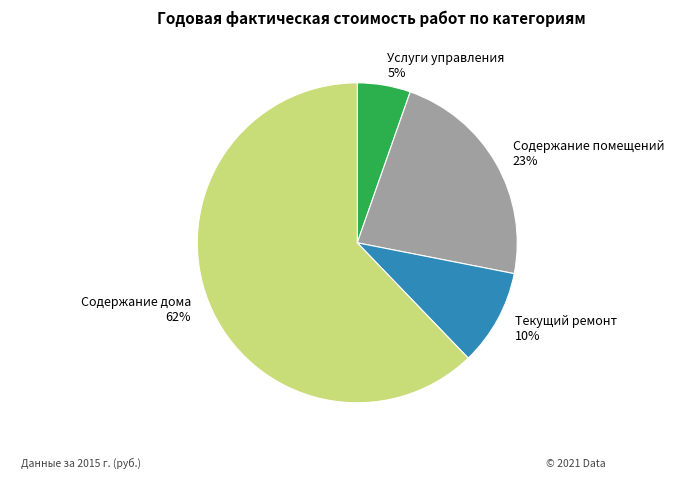

To the nearest percent, what is the combined percentage of Услуги управления and Содержание помещений?

28%